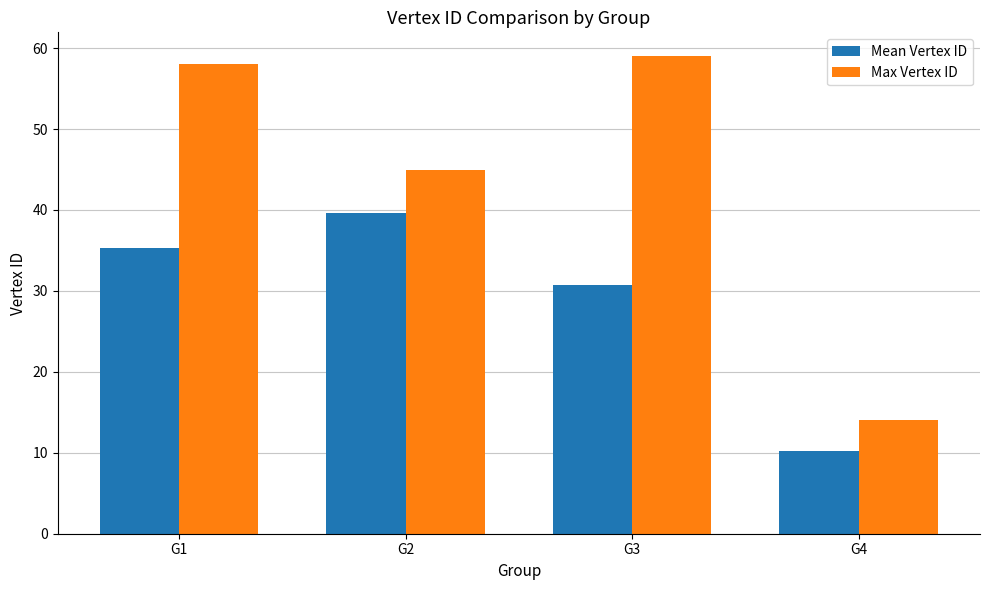

At how many categories does at least one series exceed 24?

3